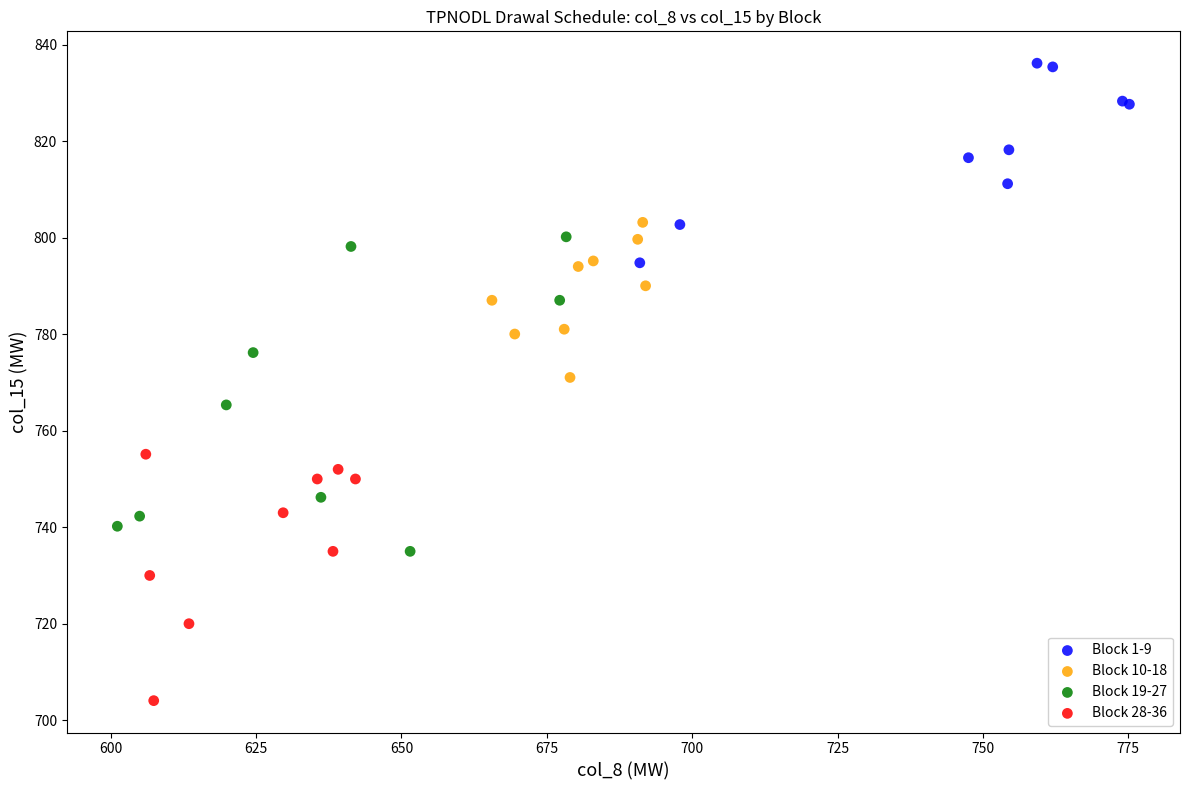

Which series has the widest spread of Y values?

Block 19-27